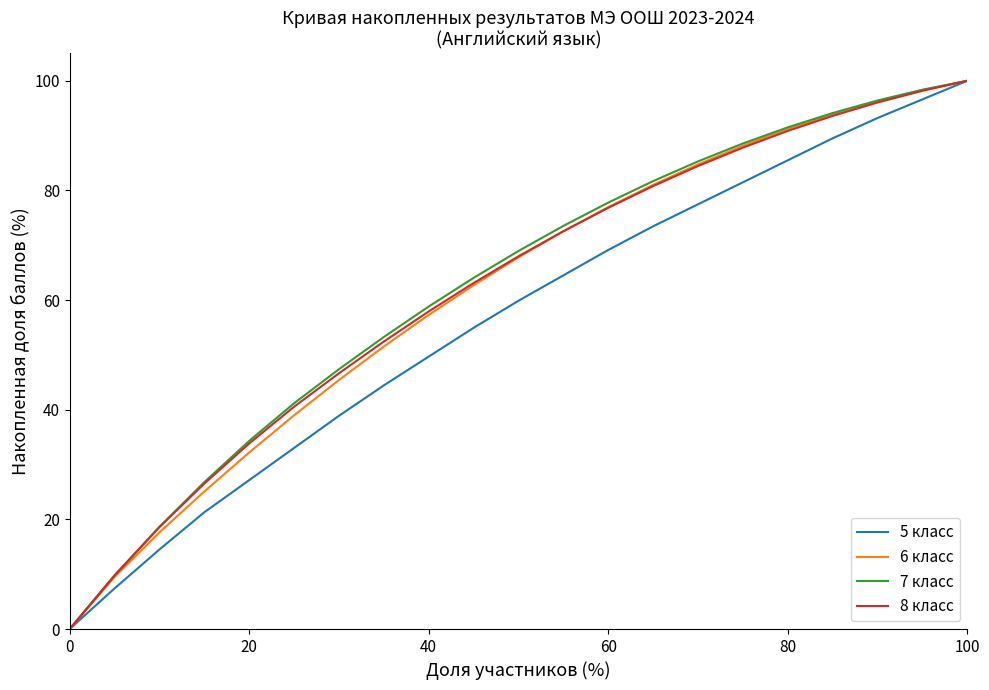

What is the maximum value shown in the chart?

100.0